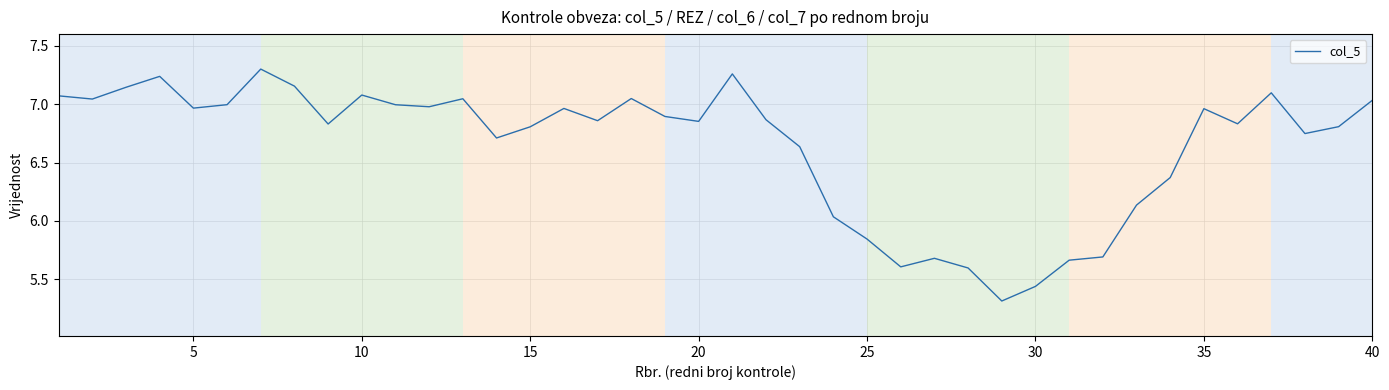

What is the minimum value shown in the chart?

5.3